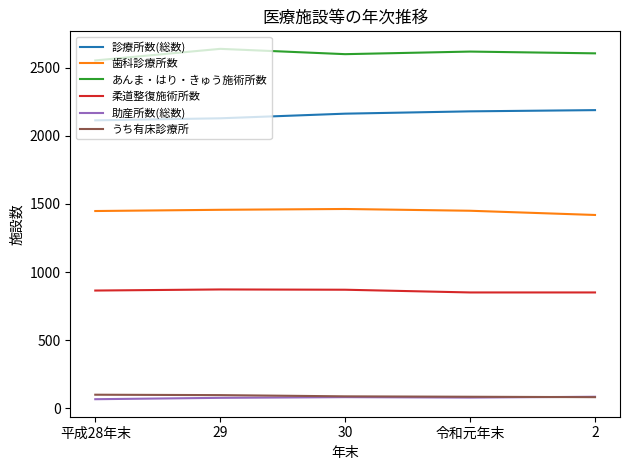

What is the highest value of the 助産所数(総数) series?

84